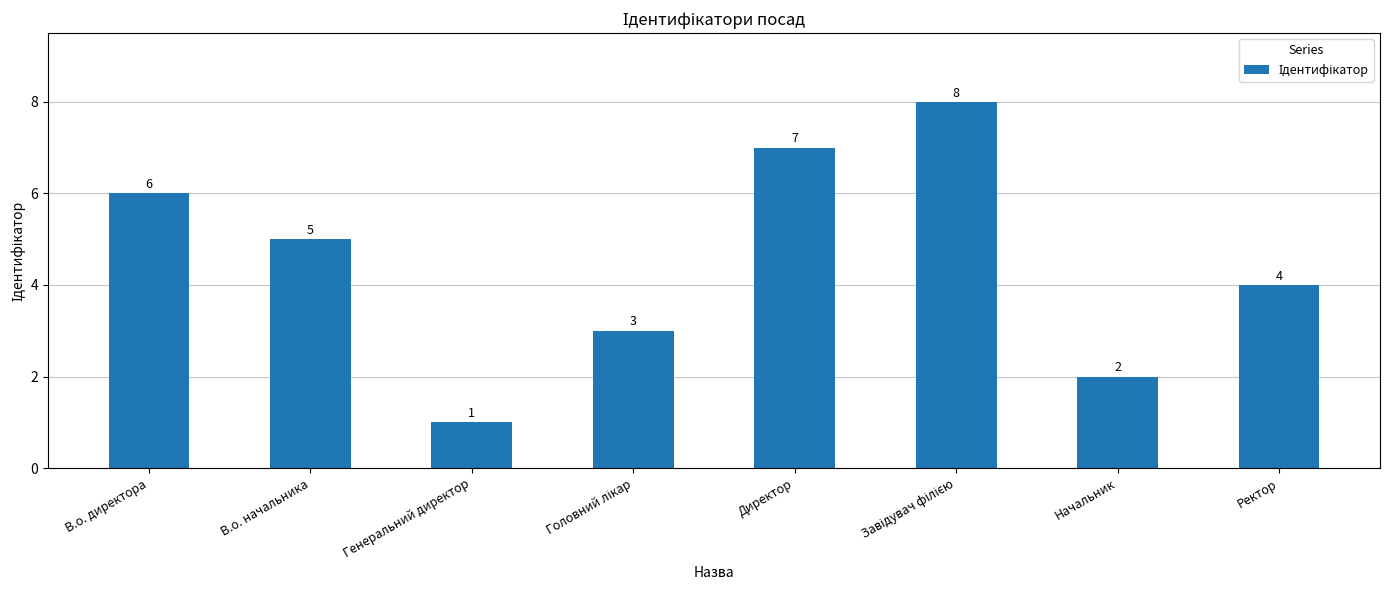

Reading right to left, what are all the values shown in this chart?

4	2	8	7	3	1	5	6